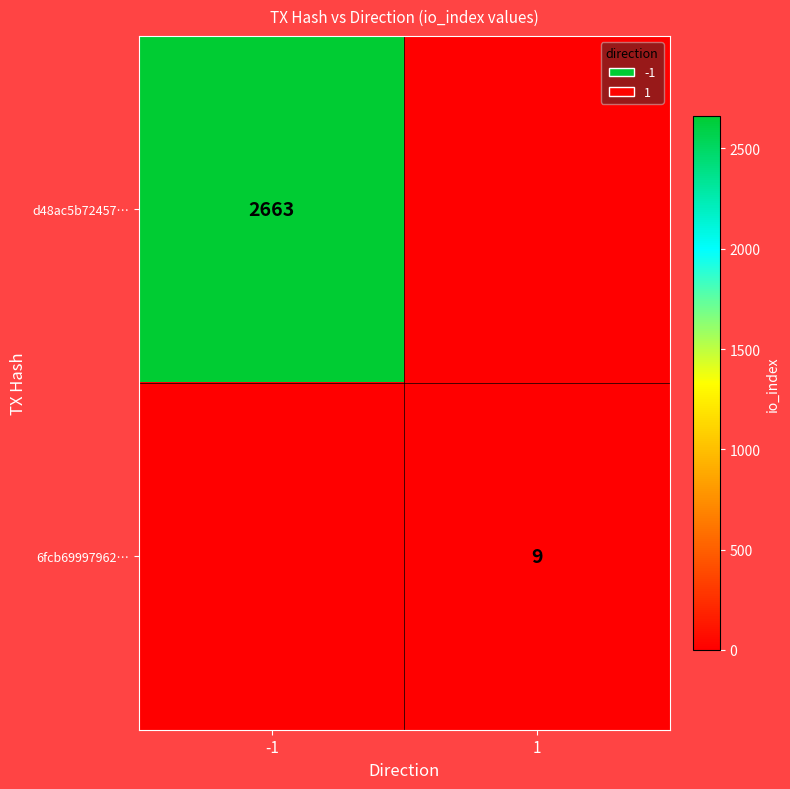

True or false: d48ac5b72457… has a value of 1754 at -1.

False